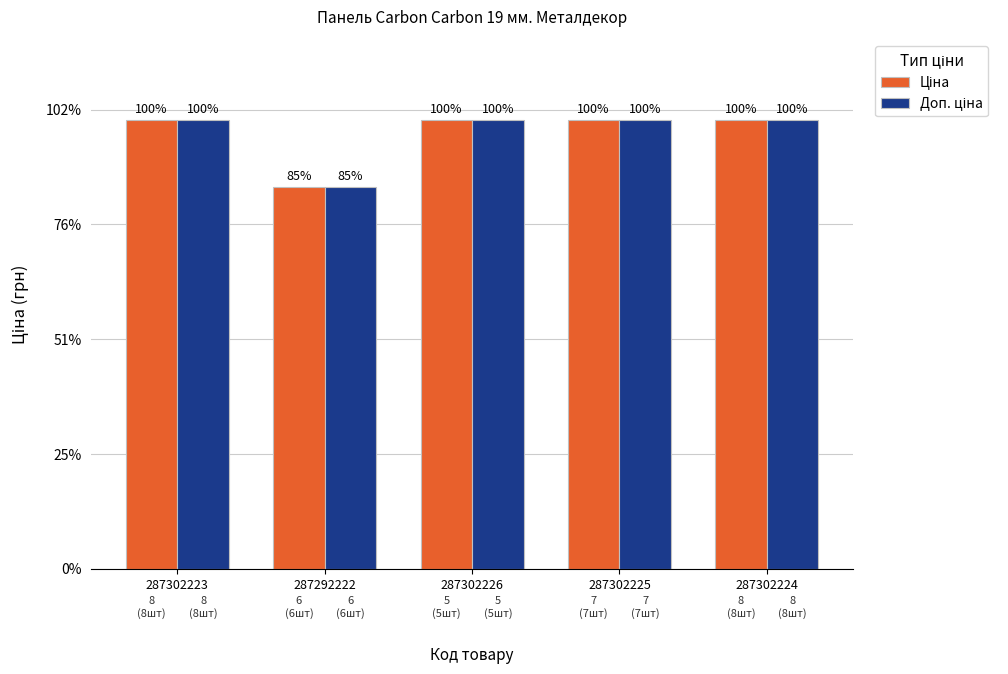

Which category has the lowest value in the Доп. ціна series?

287292222